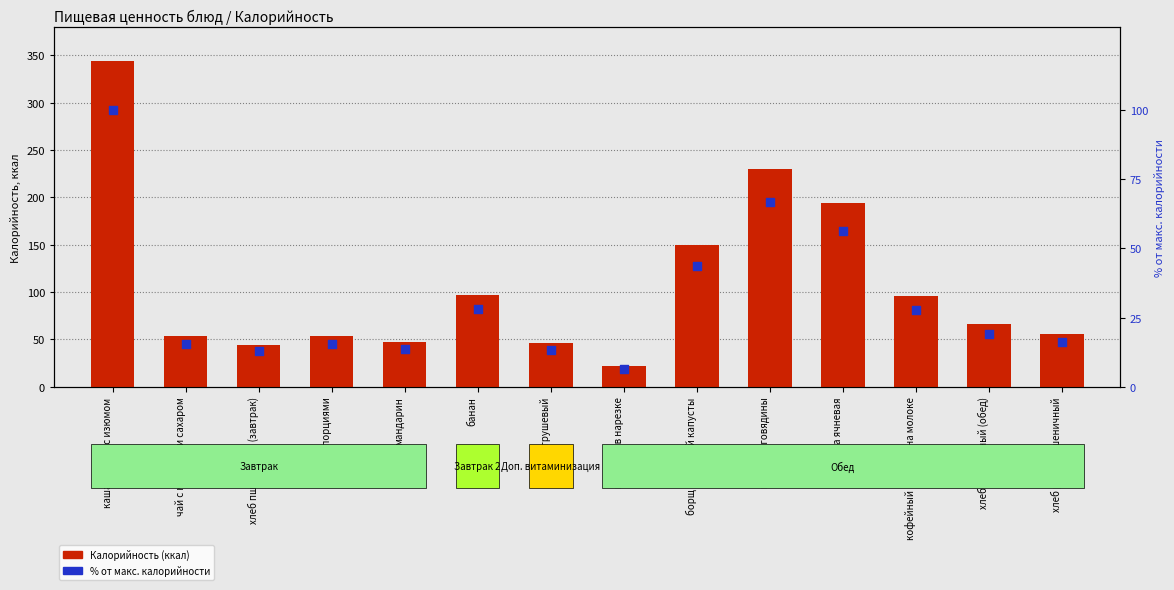

Which series has the largest Y range (max minus min)?

Калорийность (ккал)